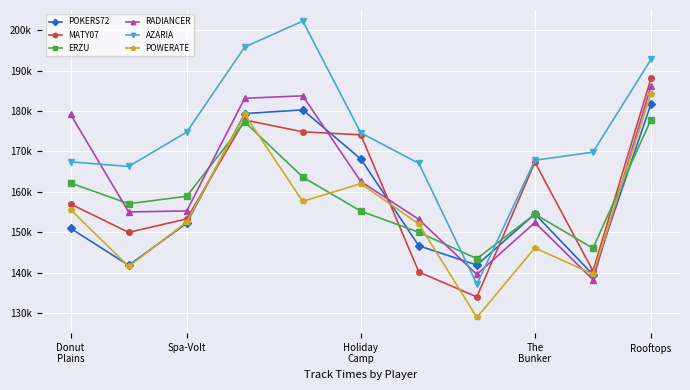

Where do ERZU and RADIANCER first cross each other?

Donut
Plains and Spa-Volt